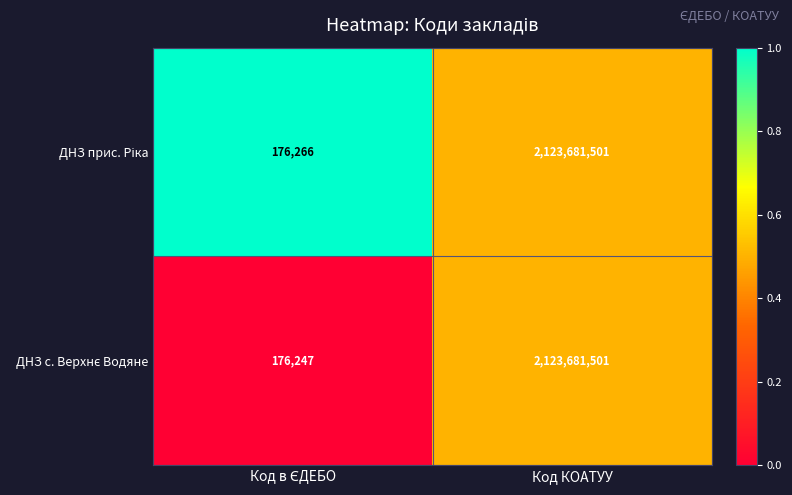

Which label corresponds to the largest value in the chart?

Код КОАТУУ